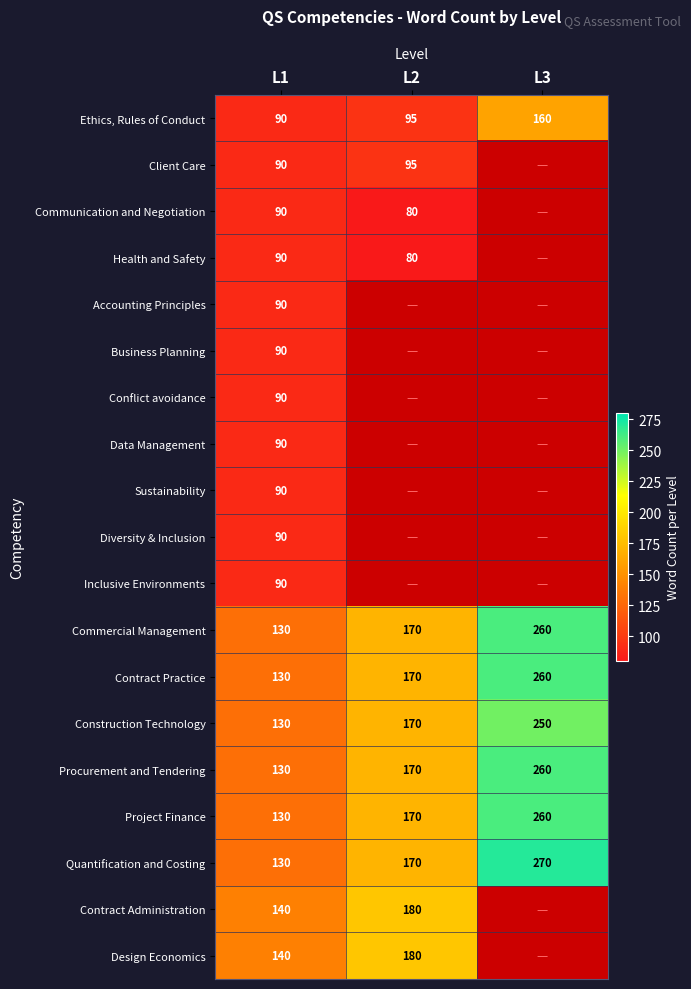

What is the difference between the highest and lowest values at L1?

50